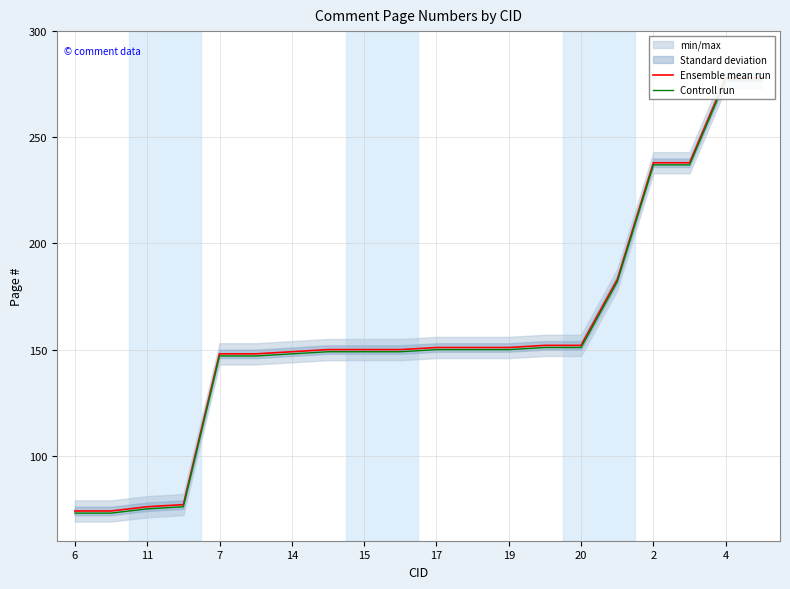

Between 14 and 13, which is larger?

14